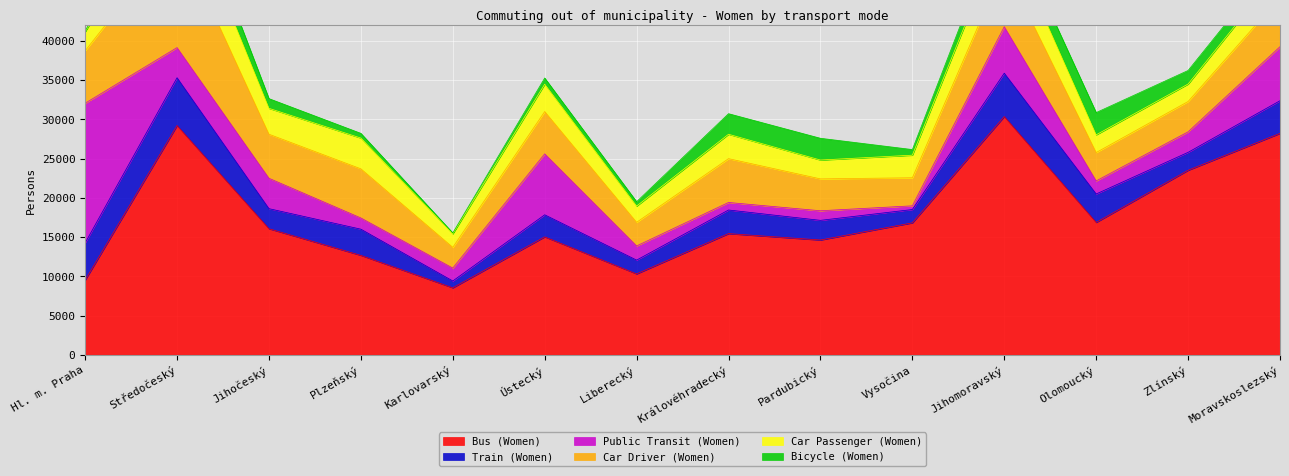

What is the sum of the Public Transit (Women) values at Karlovarský and Středočeský?

5486